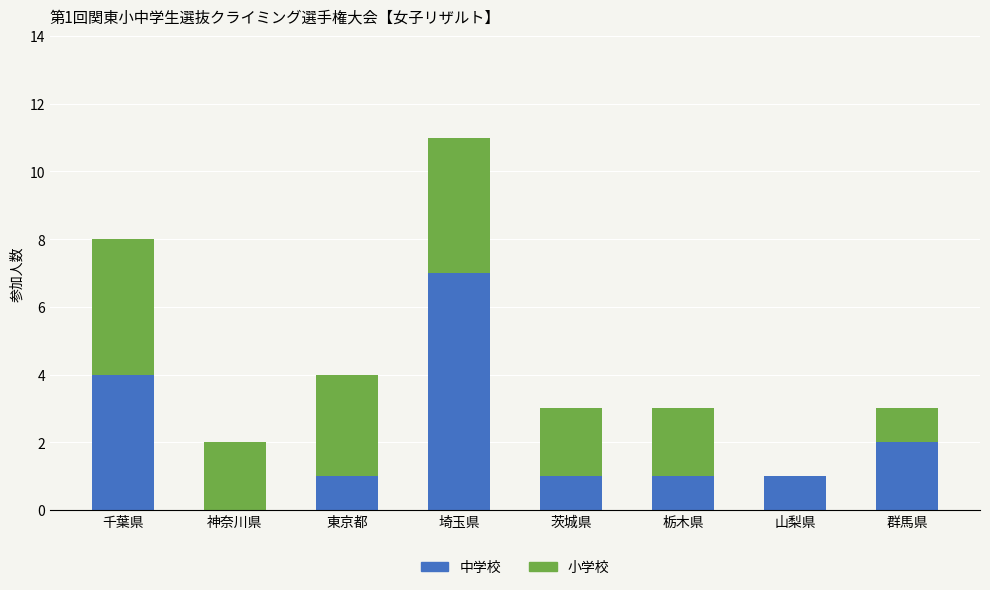

Count the number of categories in the chart.

8